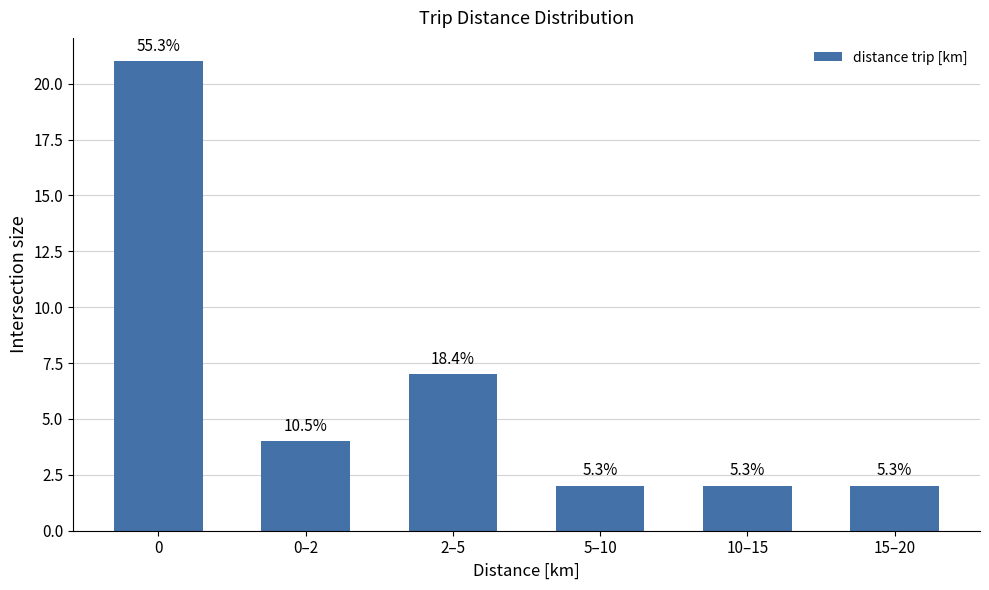

Is it true that the value at 2–5 is 10?

False